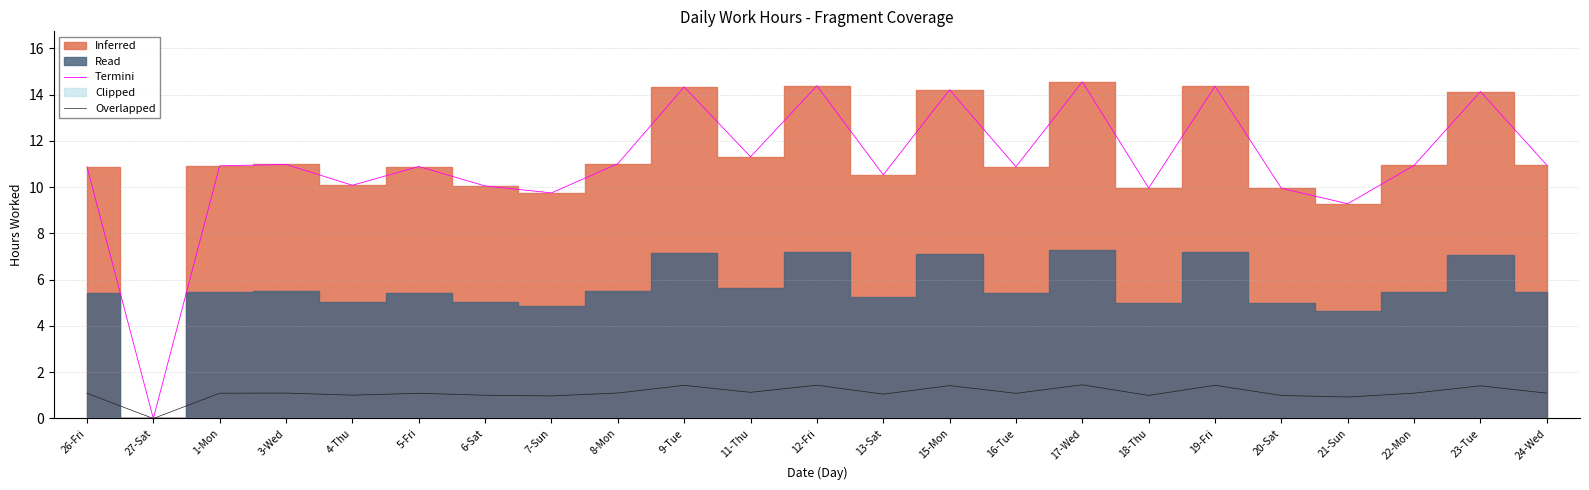

At which label does Overlapped reach its peak?

17-Wed